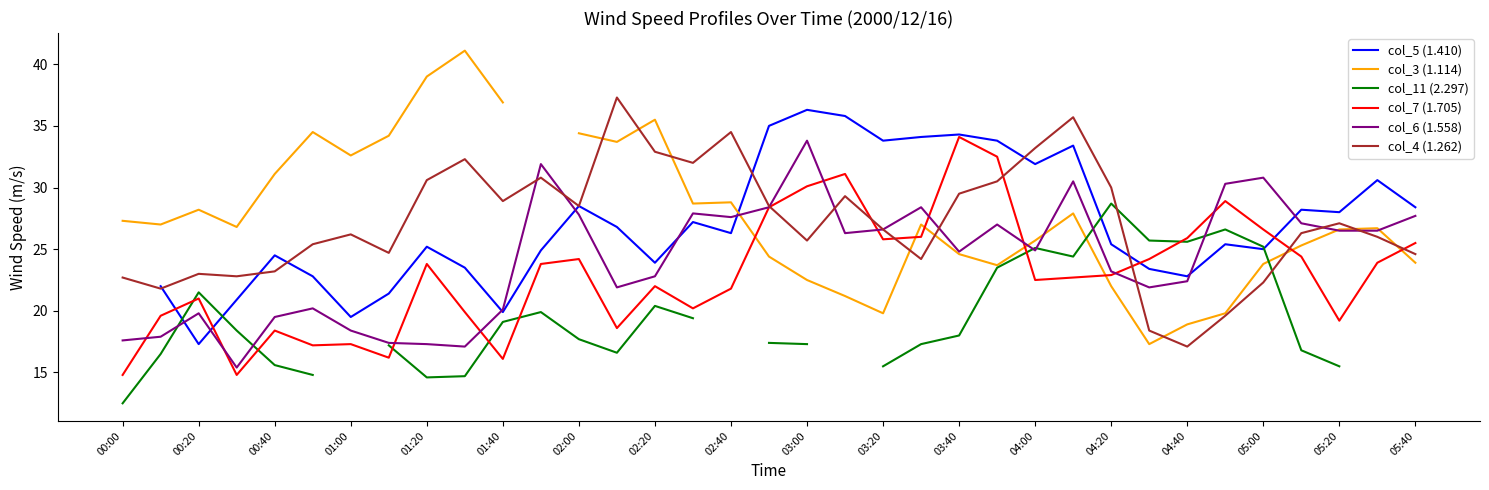

What is the greatest value displayed?

41.1